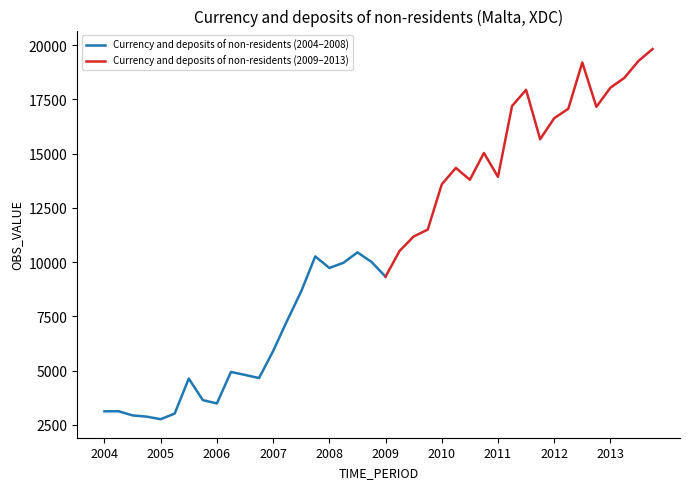

Which category has the lowest value across all series?

2005-Q1